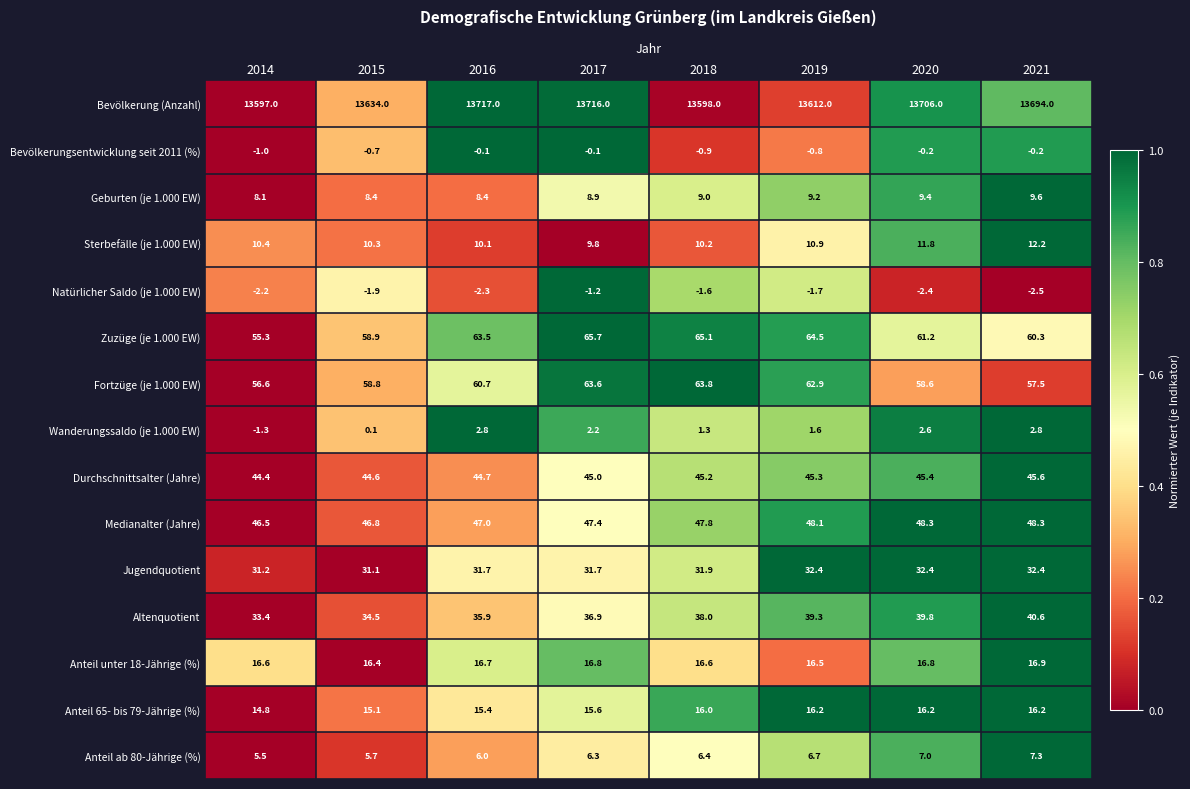

Which category has the lowest value in the Medianalter (Jahre) series?

2014